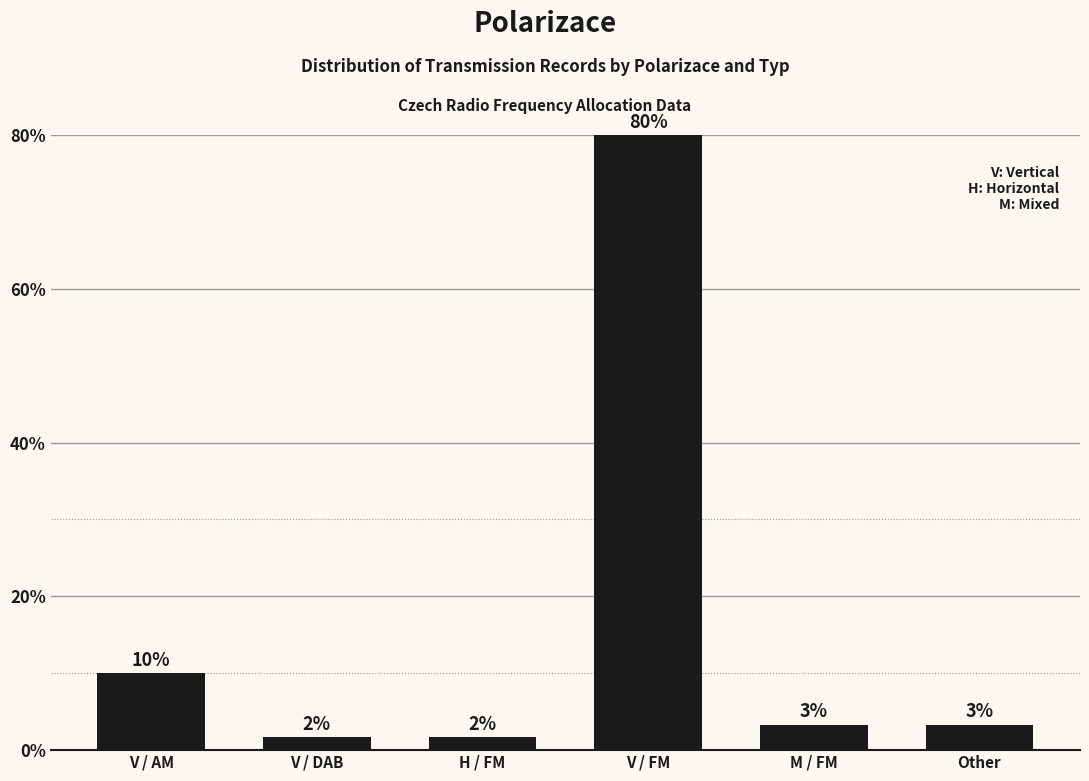

How many bars are there in total?

6